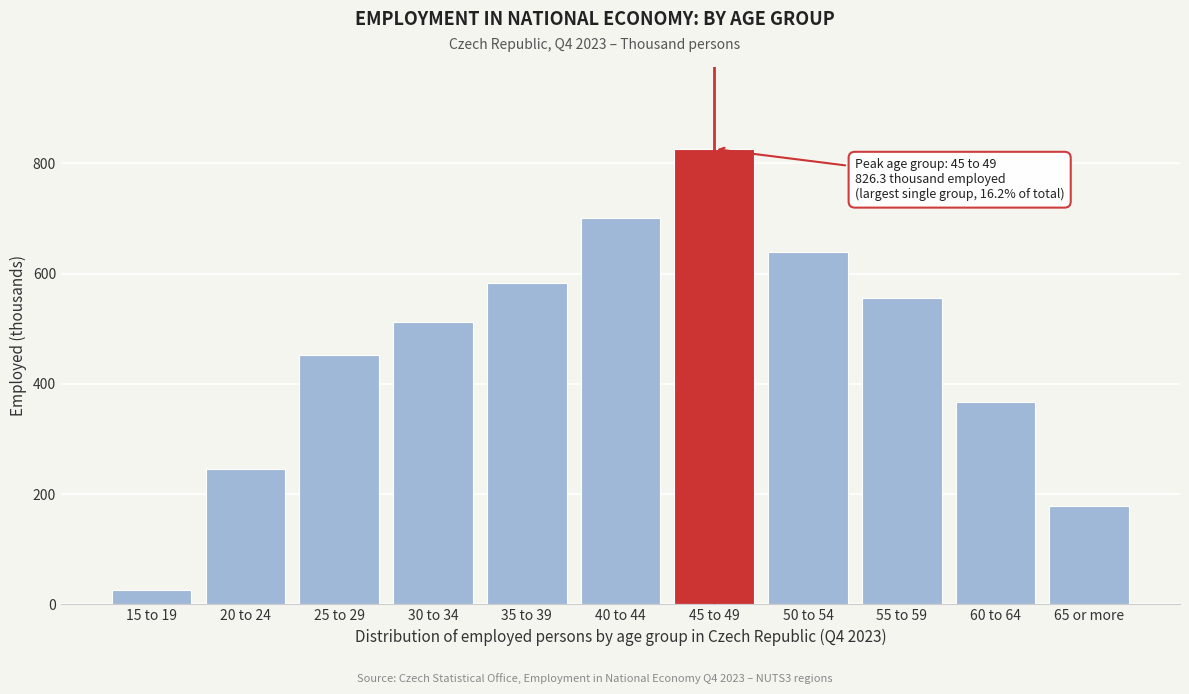

Reading left to right, extract all data points from this chart.

15 to 19=26.9	20 to 24=244.8	25 to 29=453.0	30 to 34=512.2	35 to 39=582.2	40 to 44=701.1	45 to 49=826.3	50 to 54=638.4	55 to 59=556.3	60 to 64=366.9	65 or more=179.3